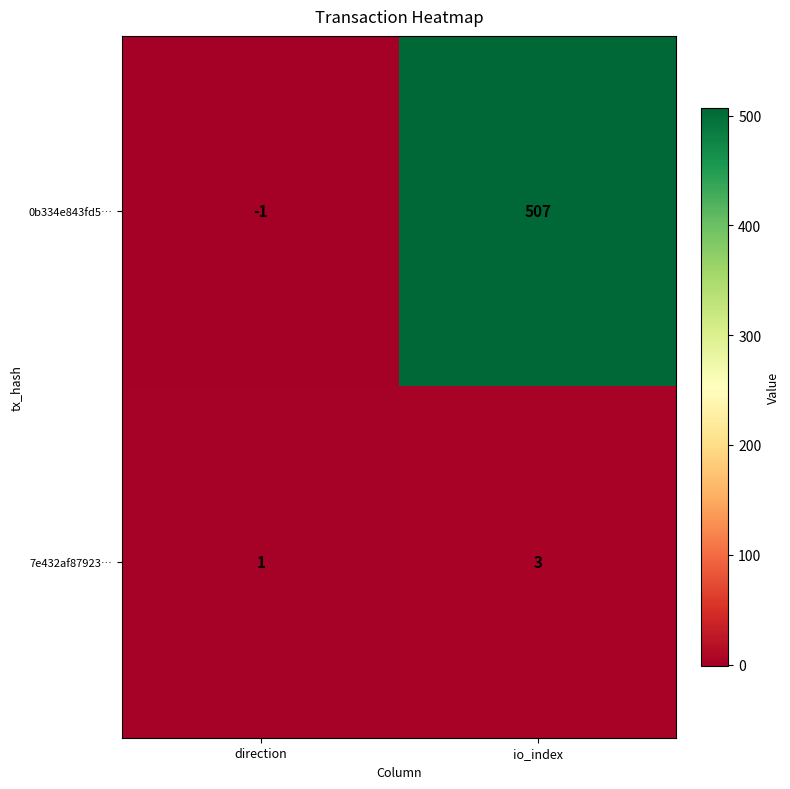

Between direction and io_index, which series saw the biggest shift?

0b334e843fd5…